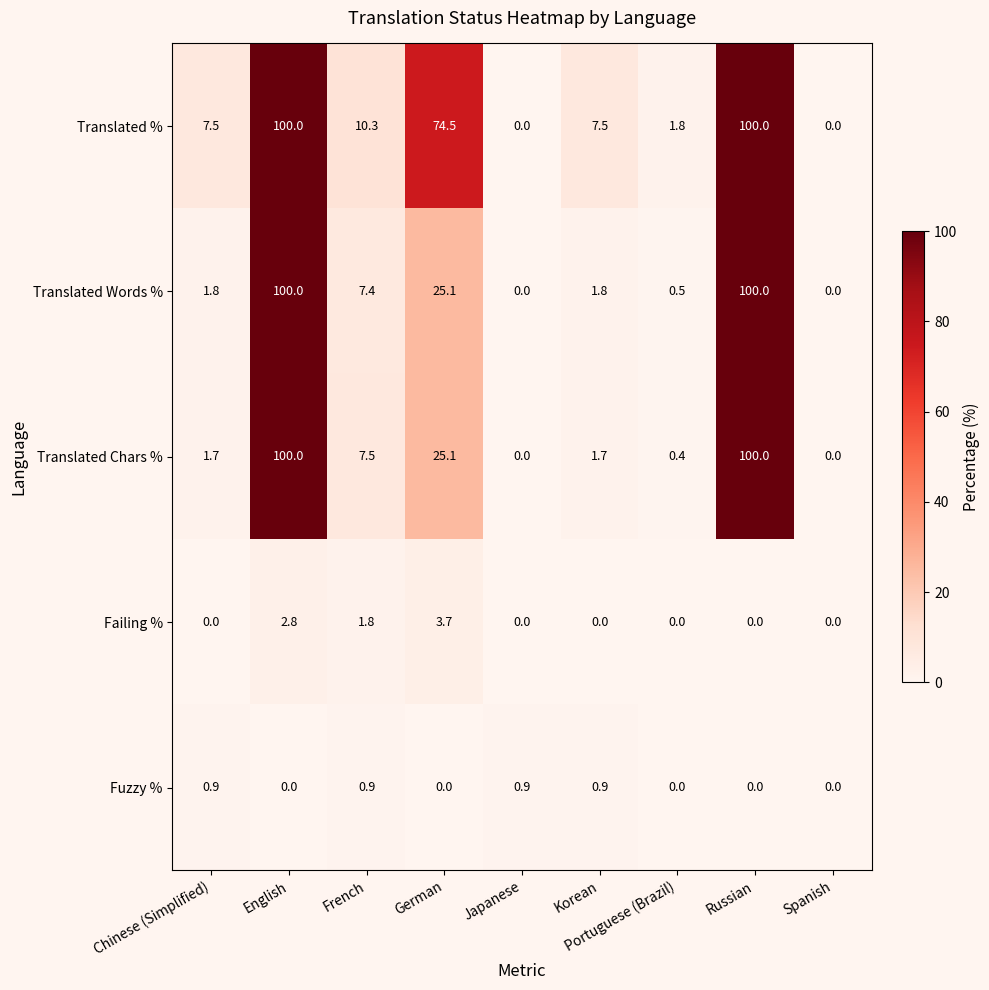

What is the difference between the maximum and minimum values in the Translated Chars % series?

100.0